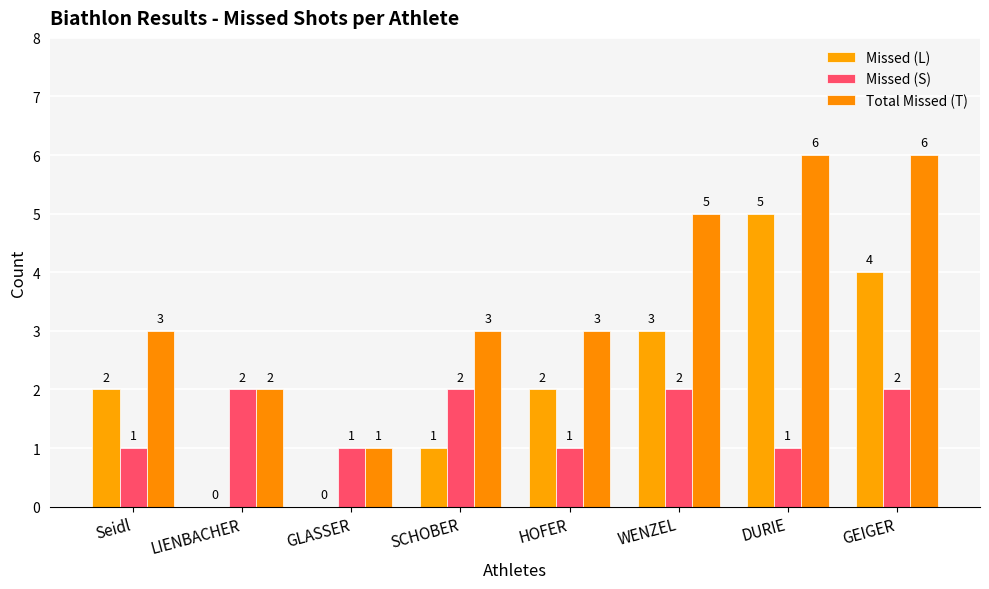

What are all the series names shown in the legend?

Missed (L), Missed (S), Total Missed (T)